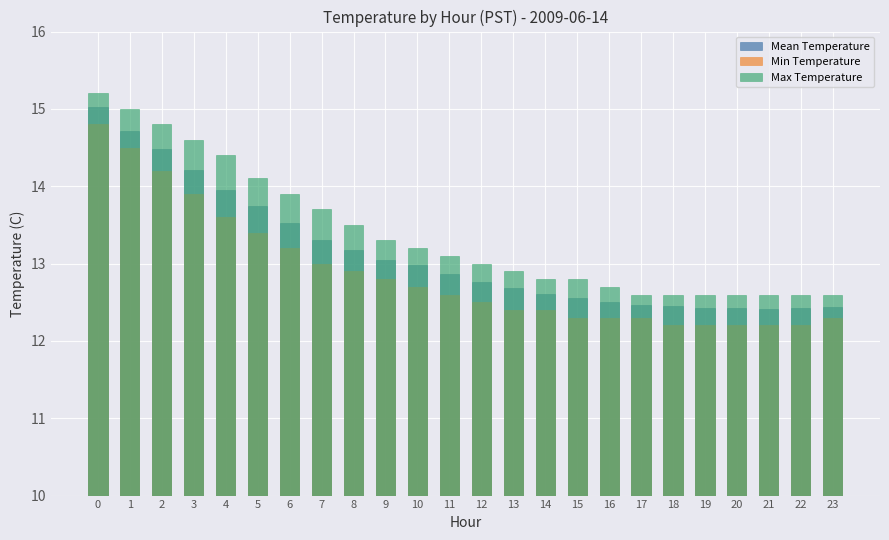

What is the value of the Max Temperature bar at the 4th from the left?

14.6